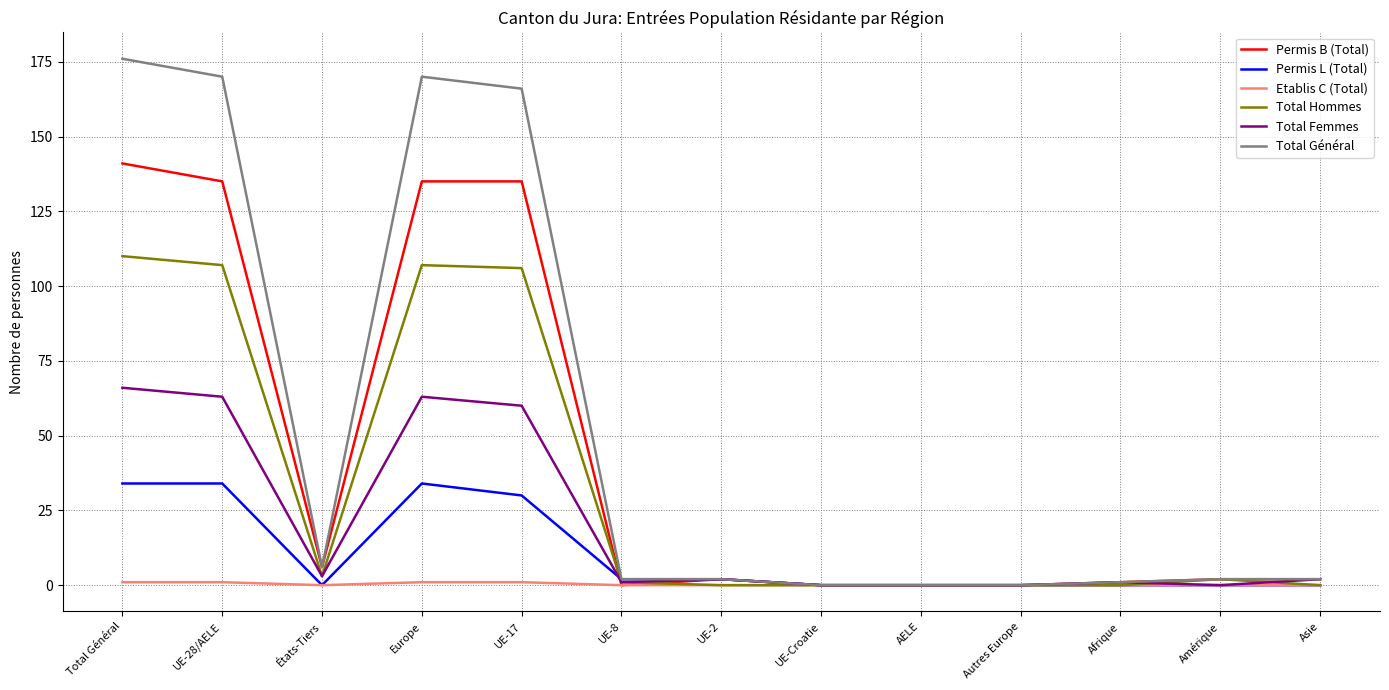

How many lines are shown in the chart?

6